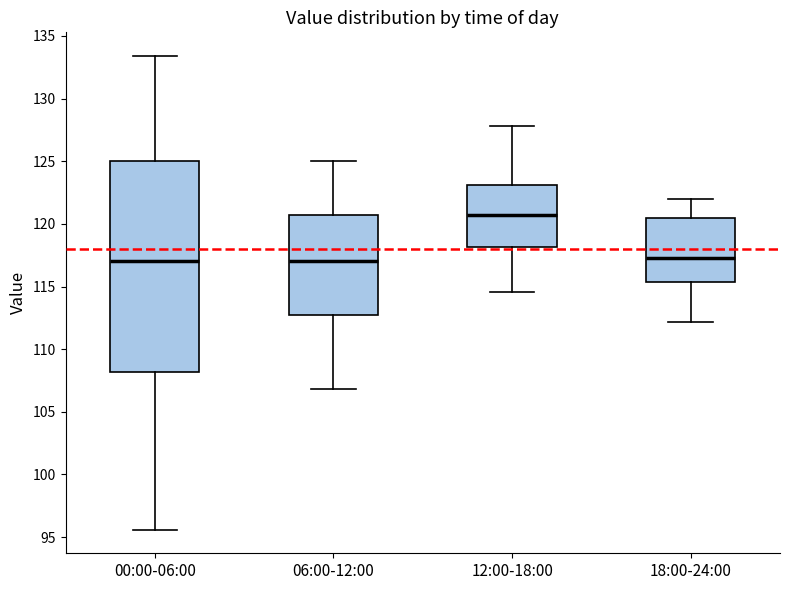

Which box has the highest median line?

12:00-18:00